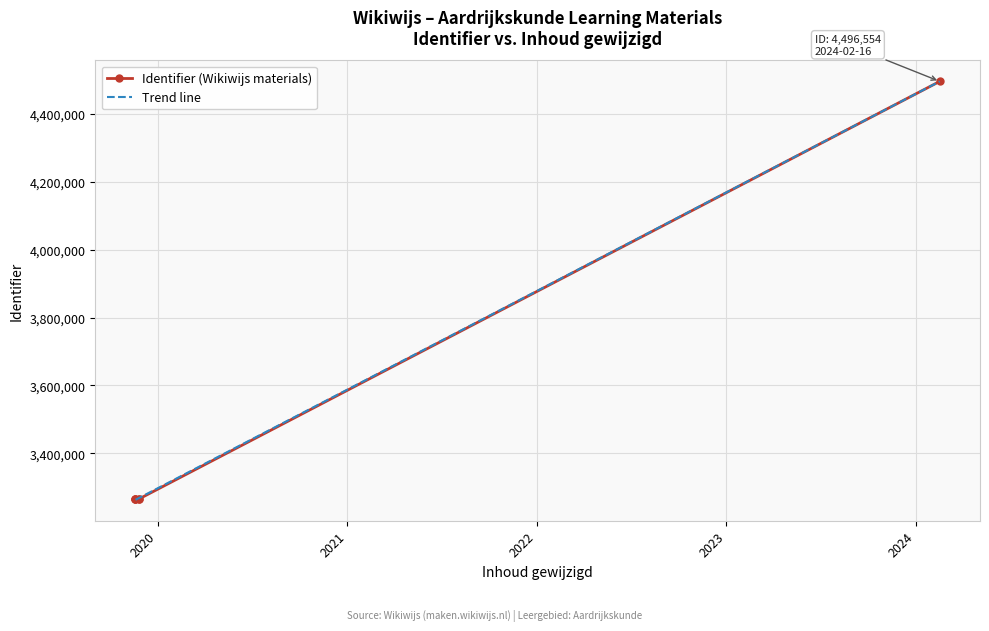

Is this an area chart (filled region under the line)?

No